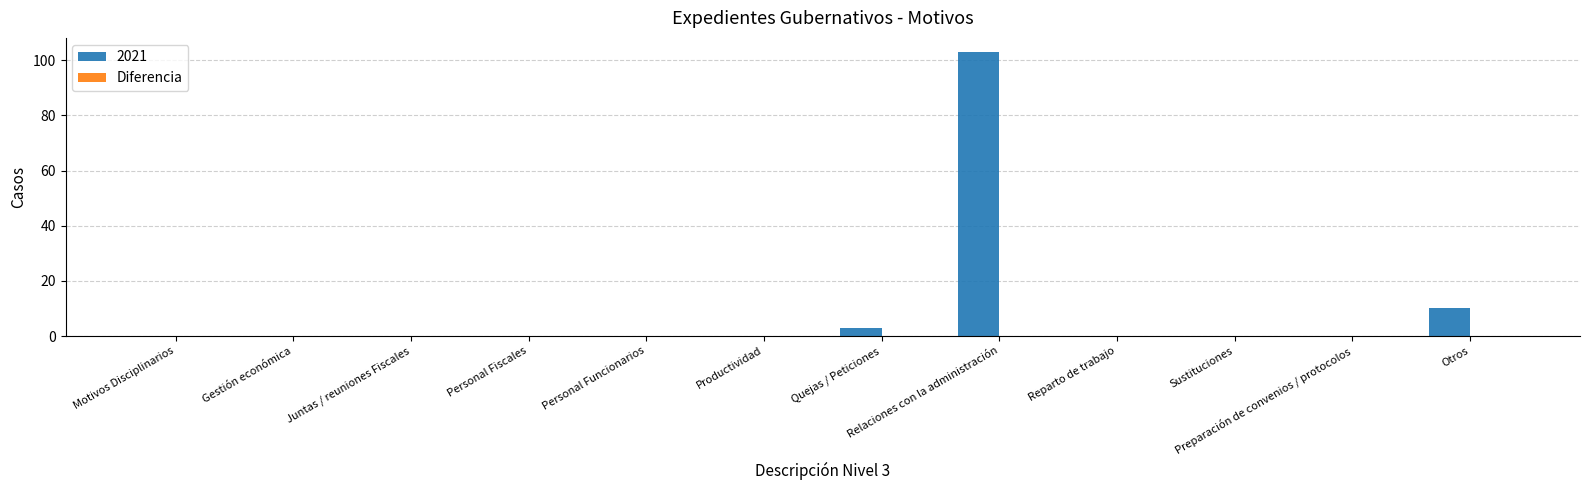

What is the ratio of the value at Relaciones con la administración to the value at Otros?

10.3